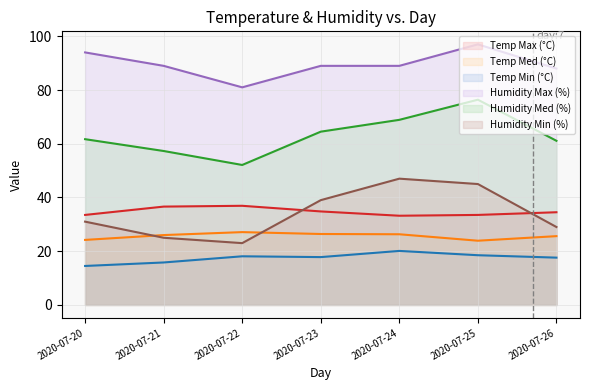

What is the difference between the second highest and second lowest values in the Humidity Med (%) series?

11.6